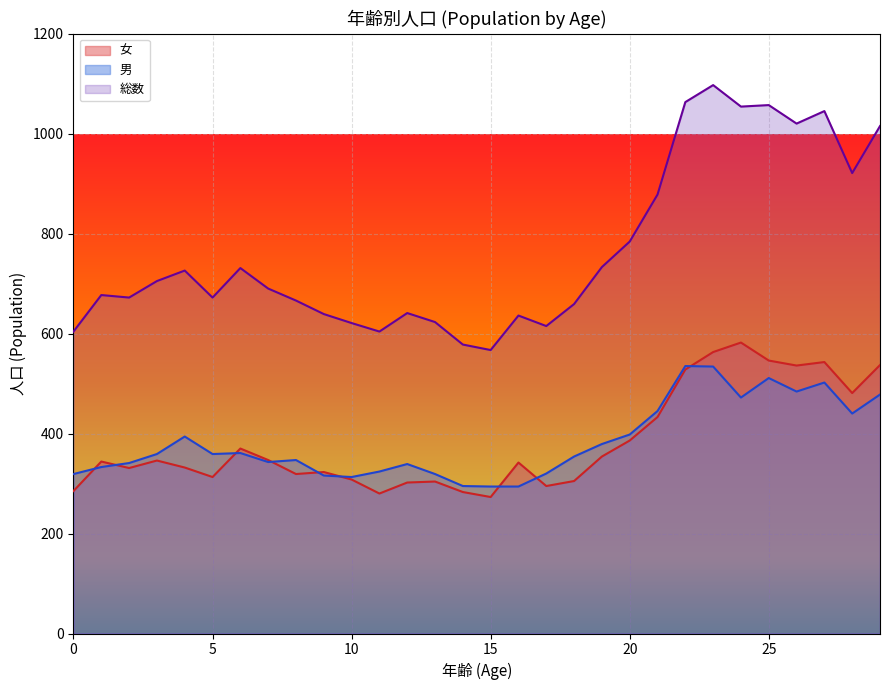

After their last crossing, which series has the higher values: 女 or 男?

女